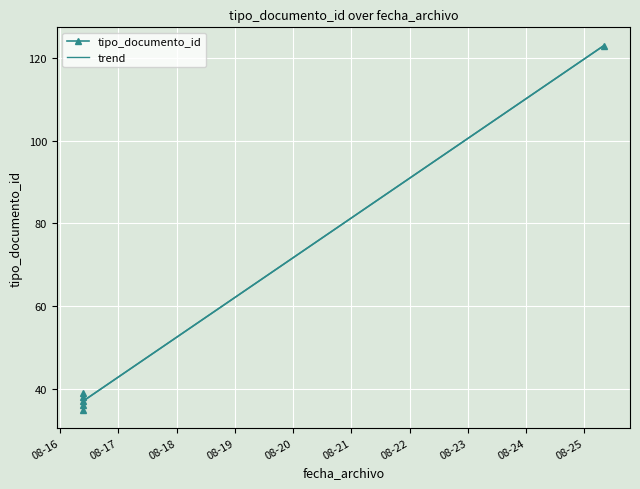

What is the sum of the values at 2016-08-16 09:22:39 and 2016-08-16 09:22:39?

72